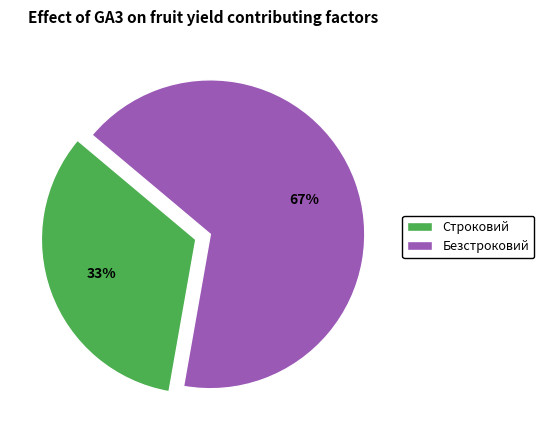

Rank the categories by value from lowest to highest.

Строковий, Безстроковий